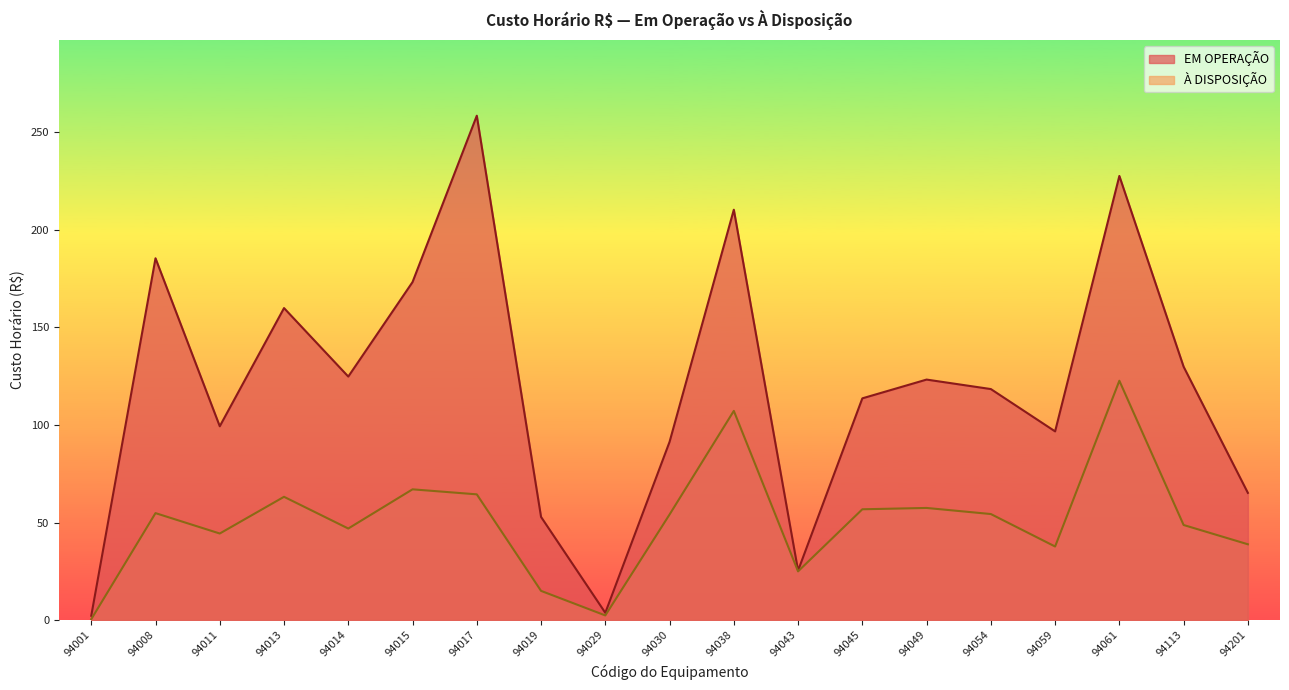

Is the value of À DISPOSIÇÃO at 94054 greater than the value of EM OPERAÇÃO at 94019?

Yes